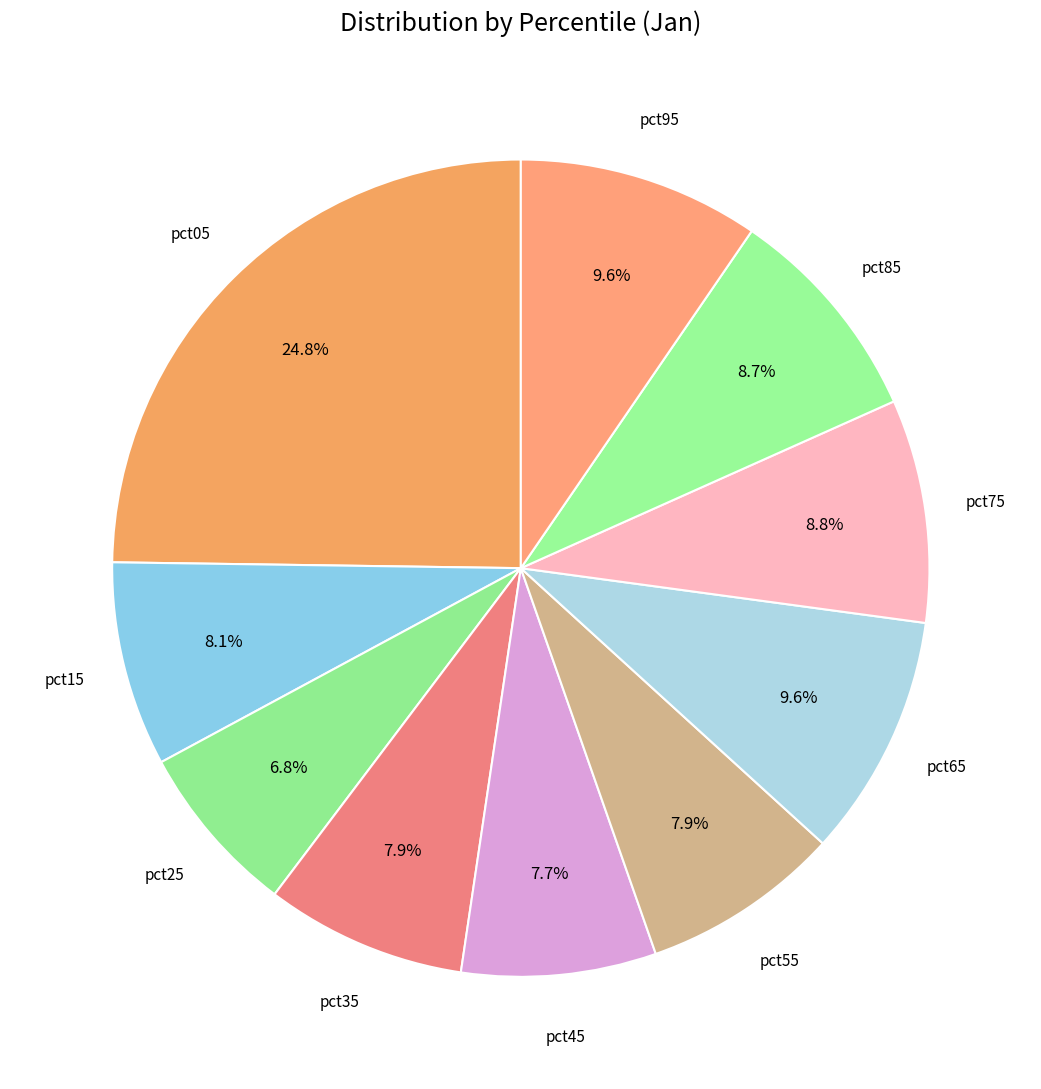

To the nearest percent, what is the difference between the largest and smallest slice percentages?

18%